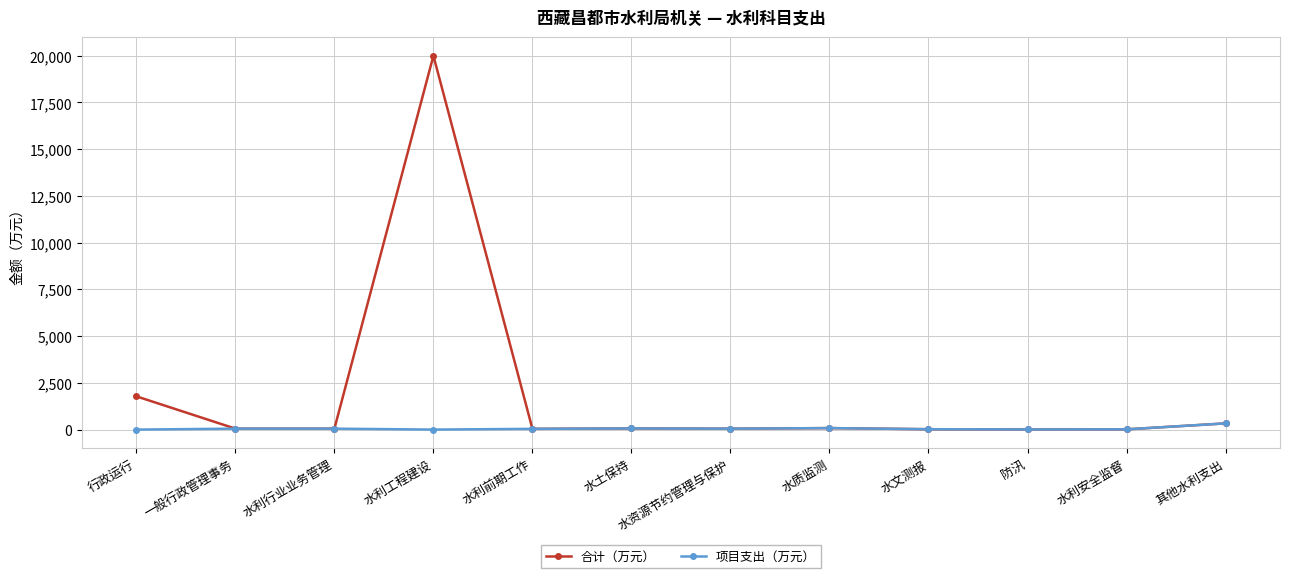

Rank the series by their average value, from highest to lowest.

合计（万元）, 项目支出（万元）